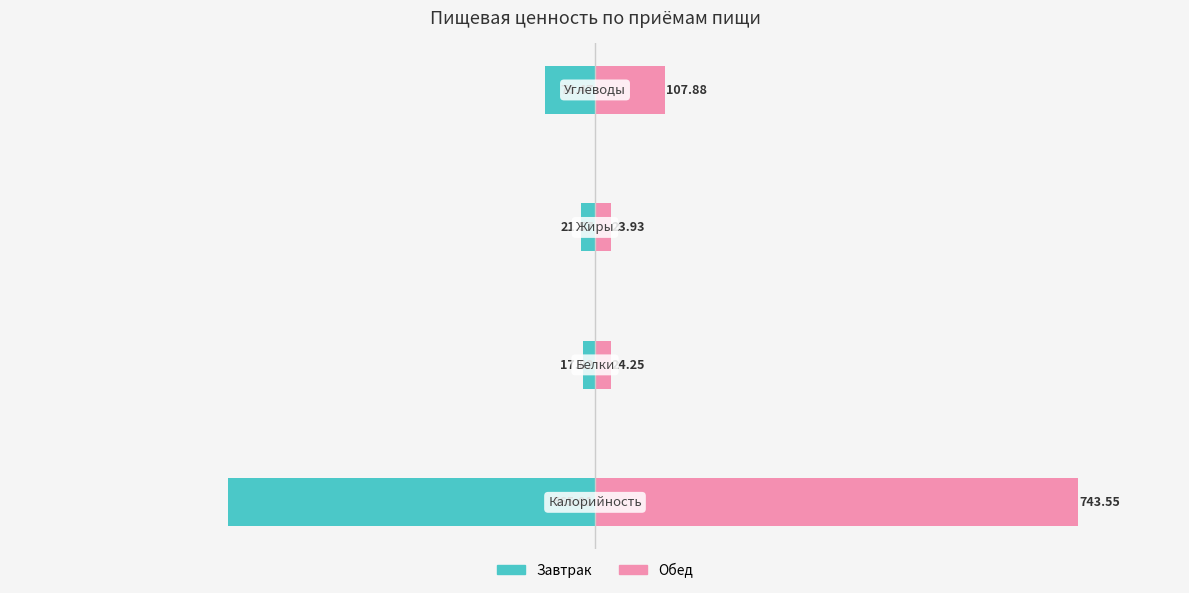

What is the average value of the Завтрак series?

-170.2